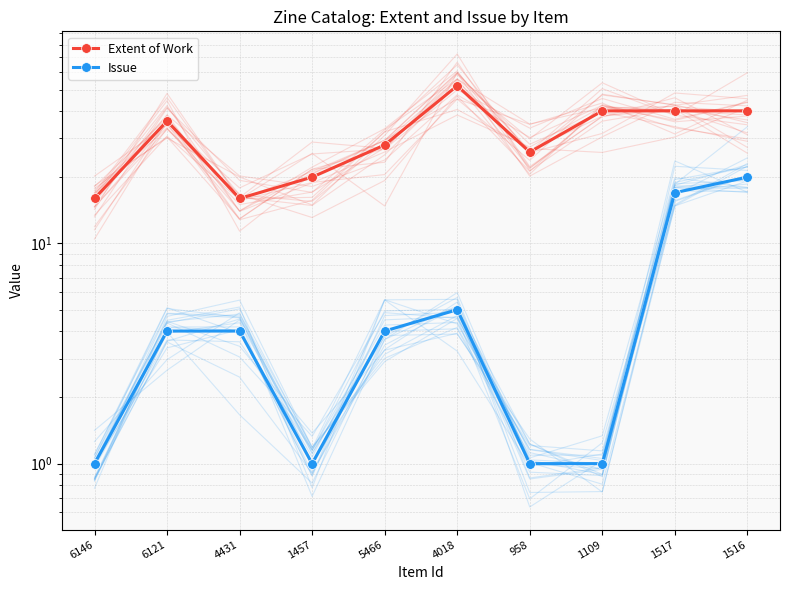

What value does the Extent of Work series have at 4018, to the nearest 10?

50